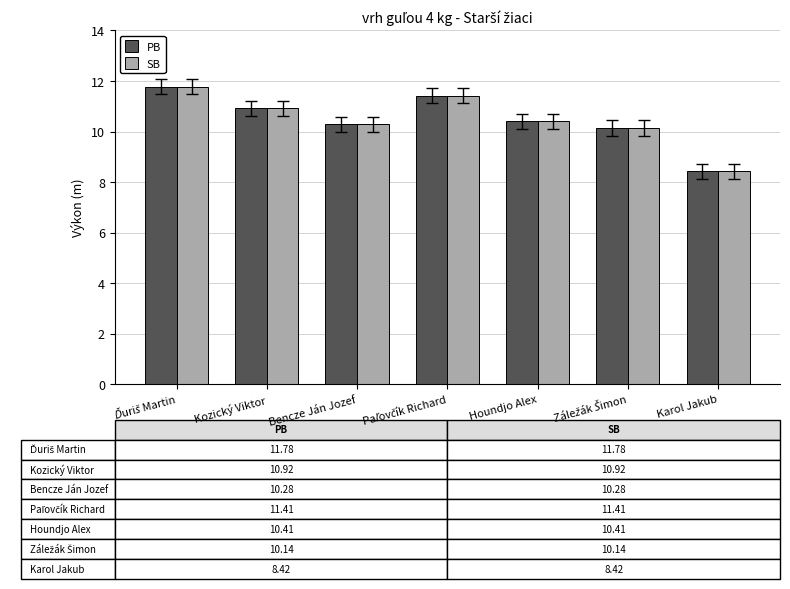

Which category has the lowest value in the SB series?

Karol Jakub